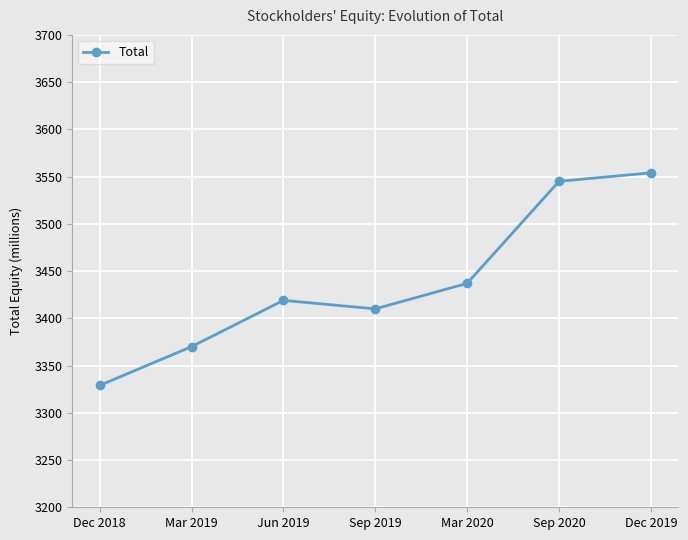

What is the change in value from Dec 2018 to Sep 2019?

+81